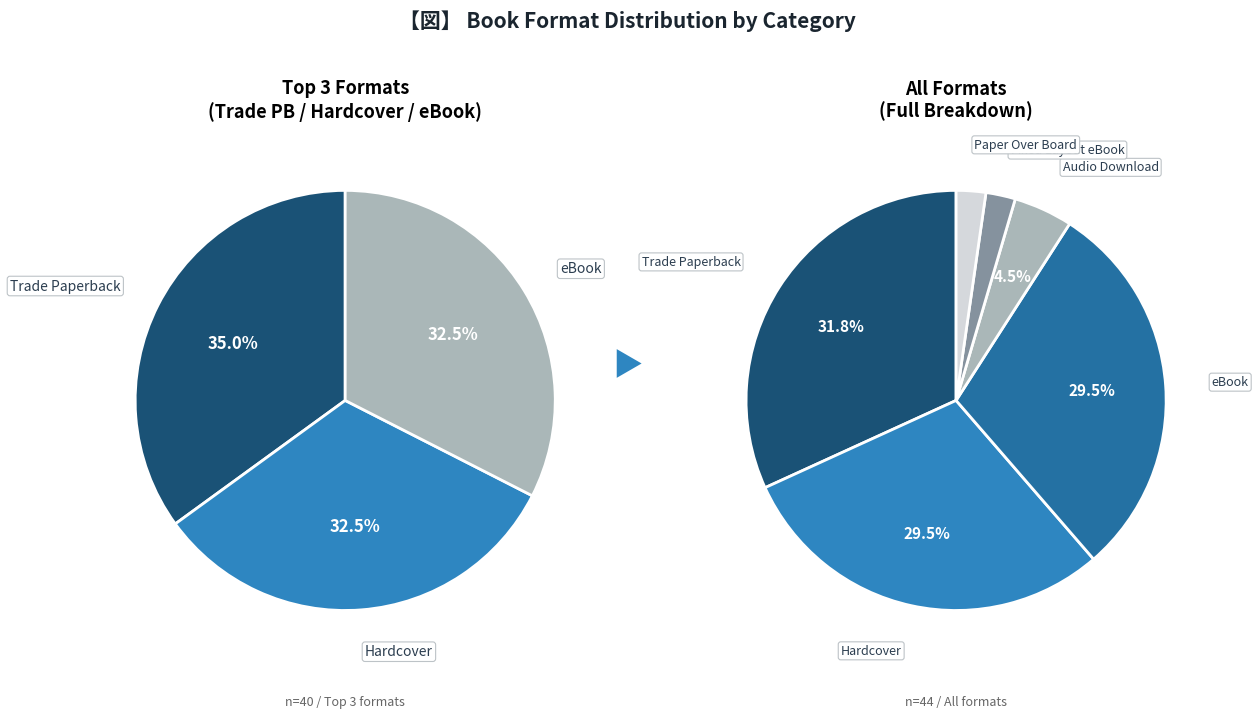

True or false: Paper Over Board accounts for 12% of the total.

False